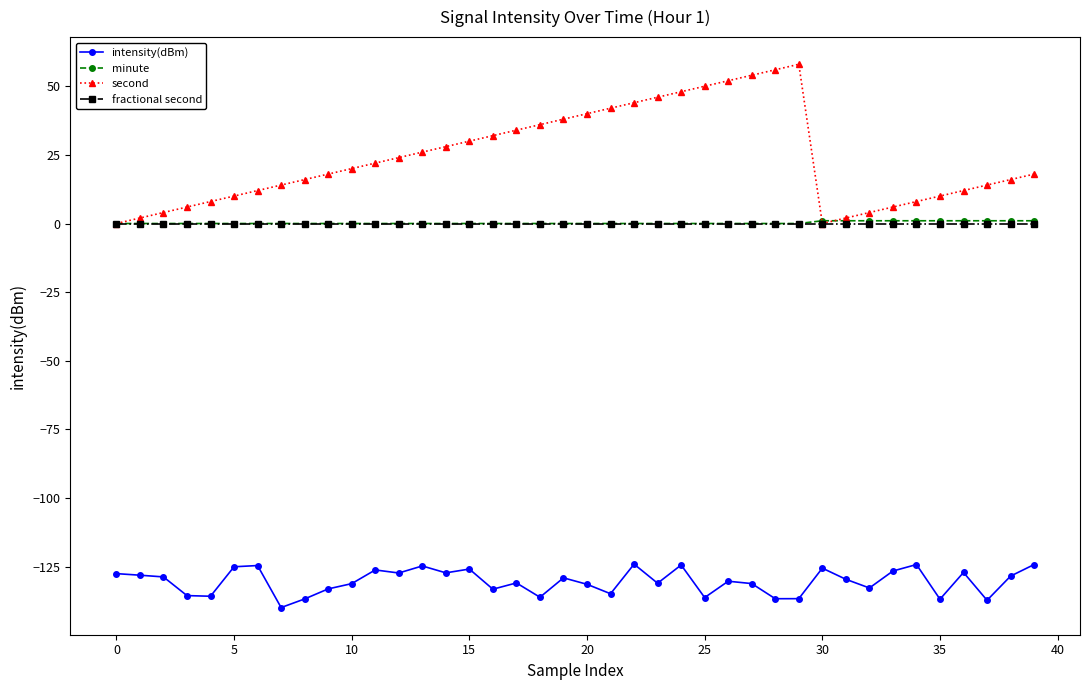

What are all the series names shown in the legend?

intensity(dBm), minute, second, fractional second